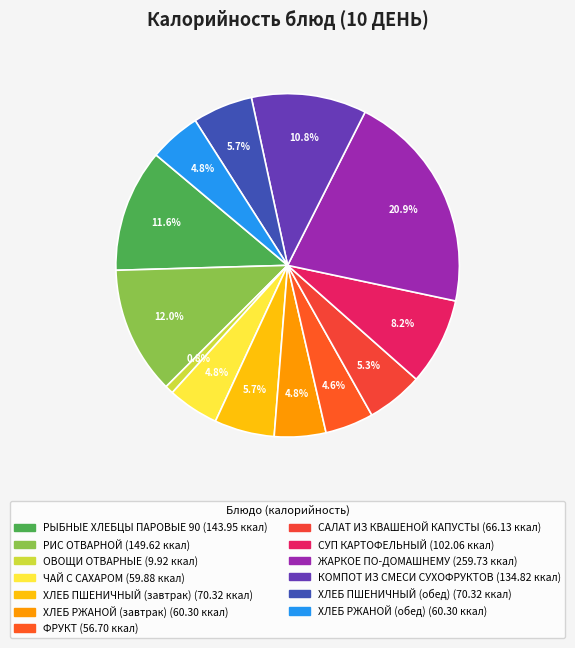

To the nearest percent, what is the average slice percentage?

8%